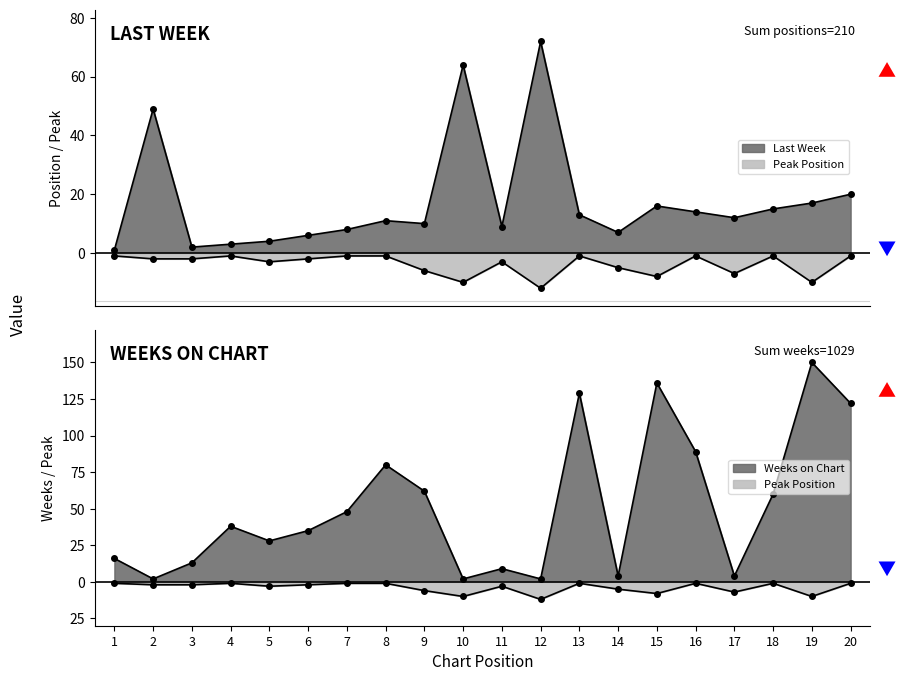

Where is Weeks on Chart nearest to the value 76?

8